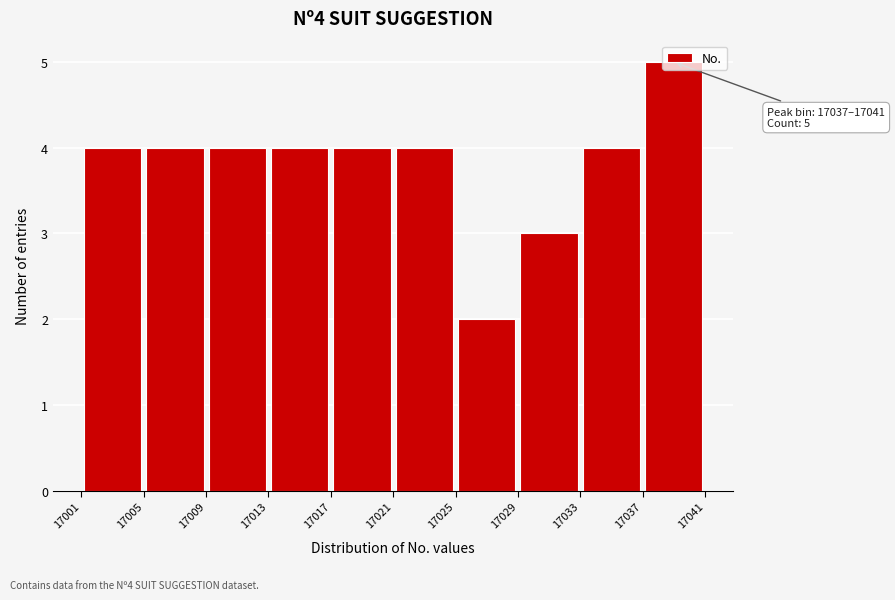

Which range on the x-axis has the tallest bar?

17037 to 17041